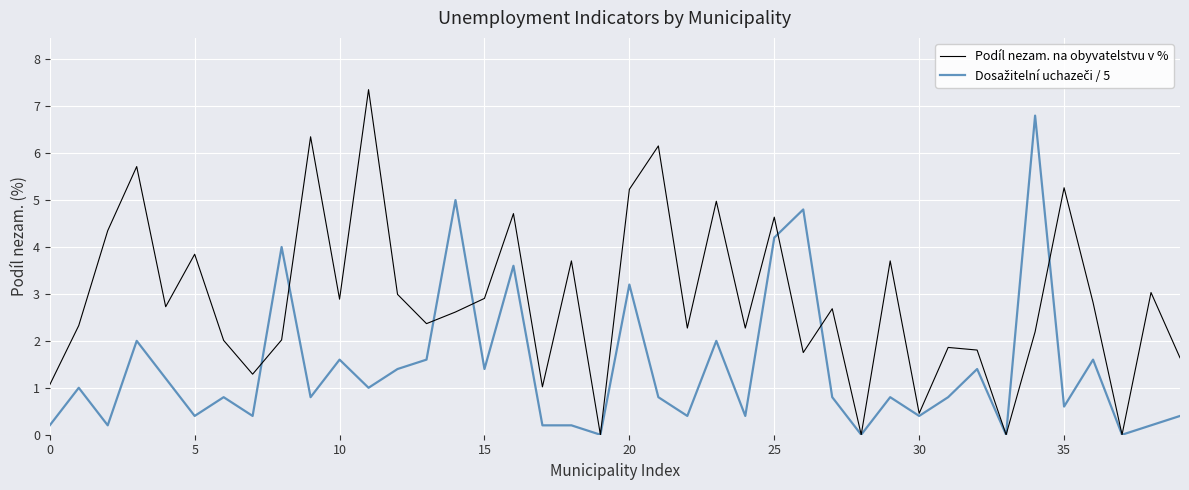

Count the number of data series in this chart.

2